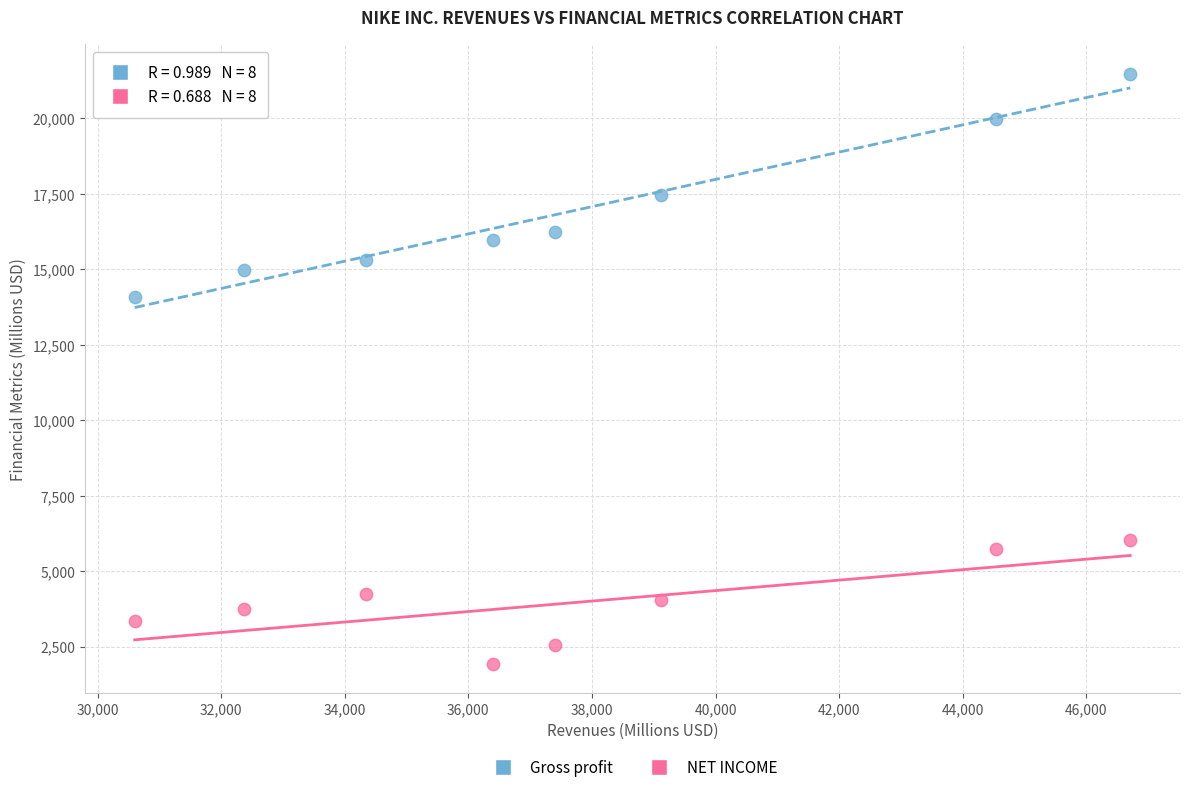

Across all series, what Y value is closest to 11706?

14067